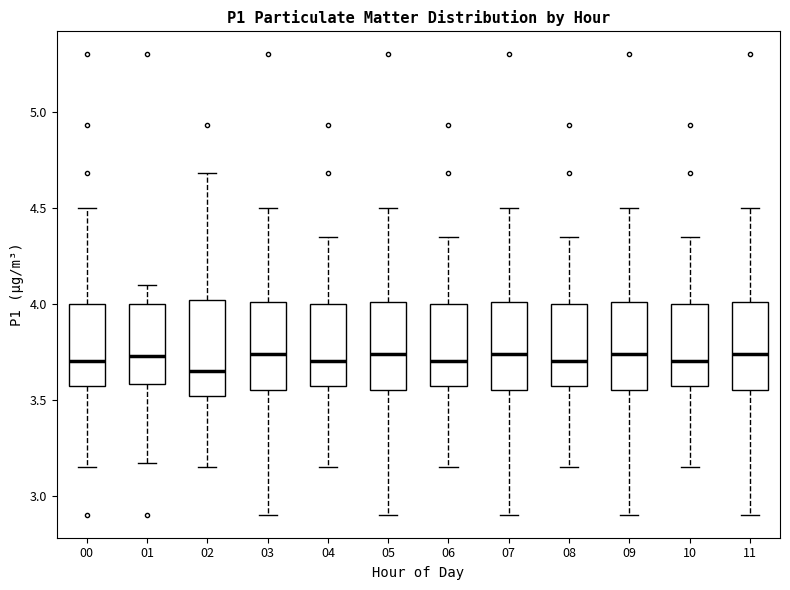

Where does the upper whisker of the box at x = 04 end on the y-axis? The values are not printed on the chart, so give them approximately, as read against the axis.

4.35